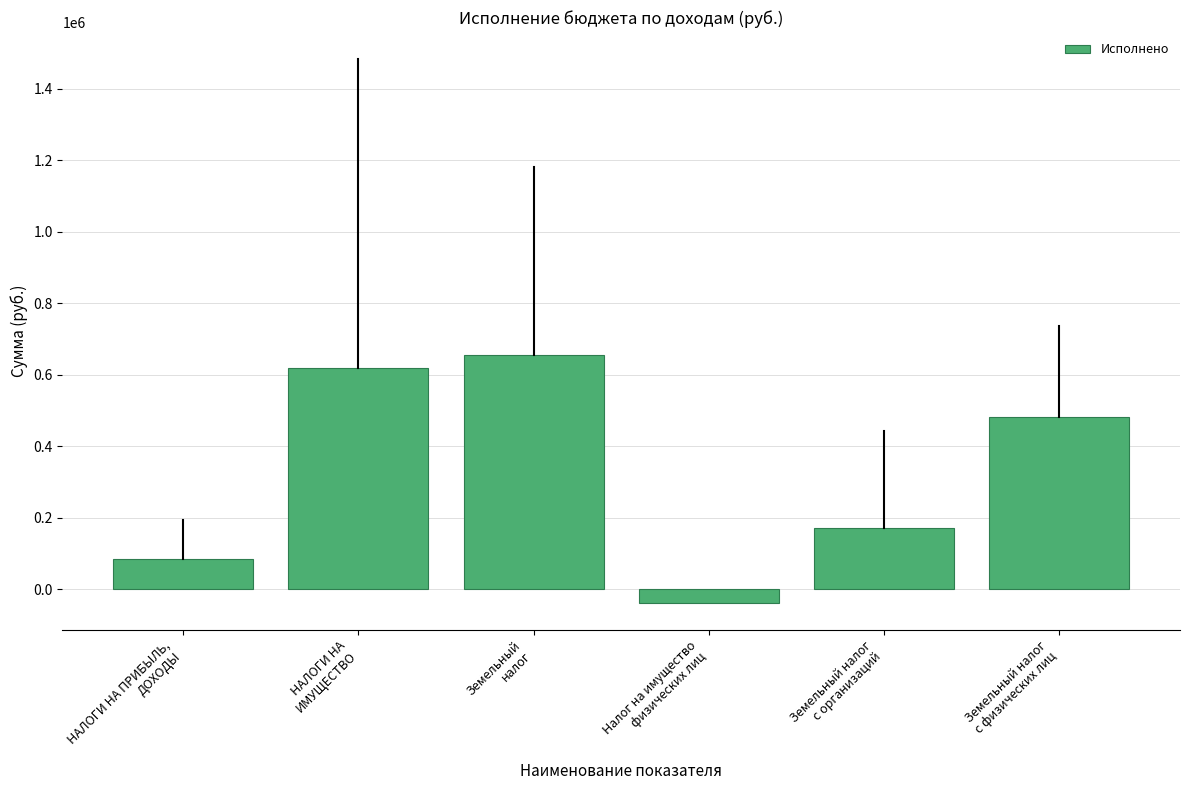

What is the greatest value displayed?

655440.5